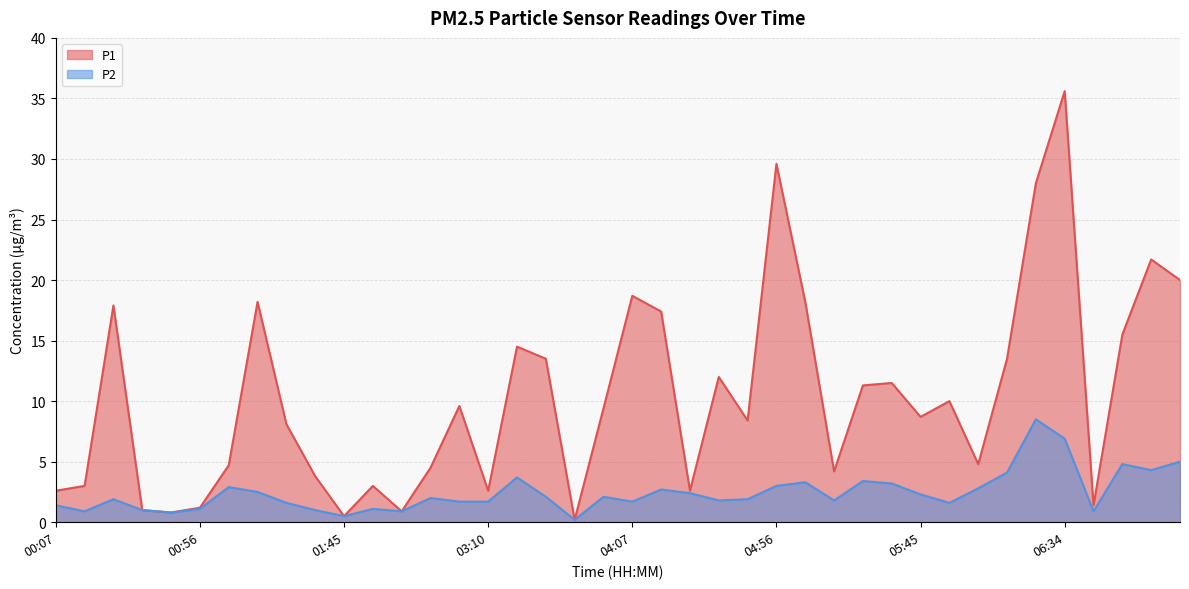

What is the value of the P2 point at the 14th from the left?

2.0